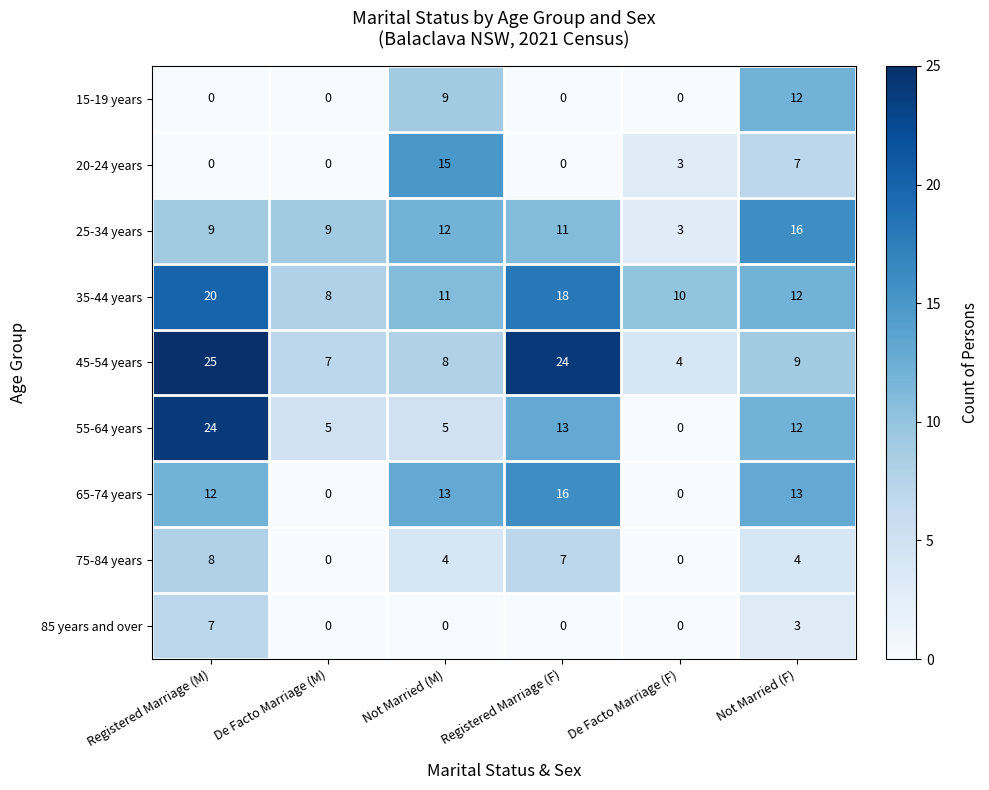

Which label corresponds to the largest value in the chart?

Registered Marriage (M)